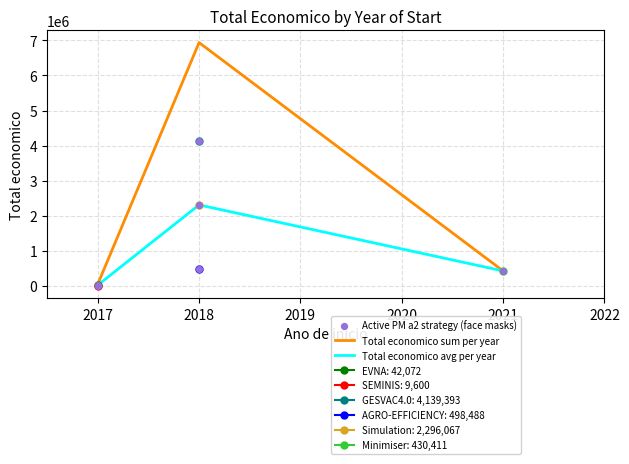

What is the ratio of the value at 2021 to the value at 2018?

0.2